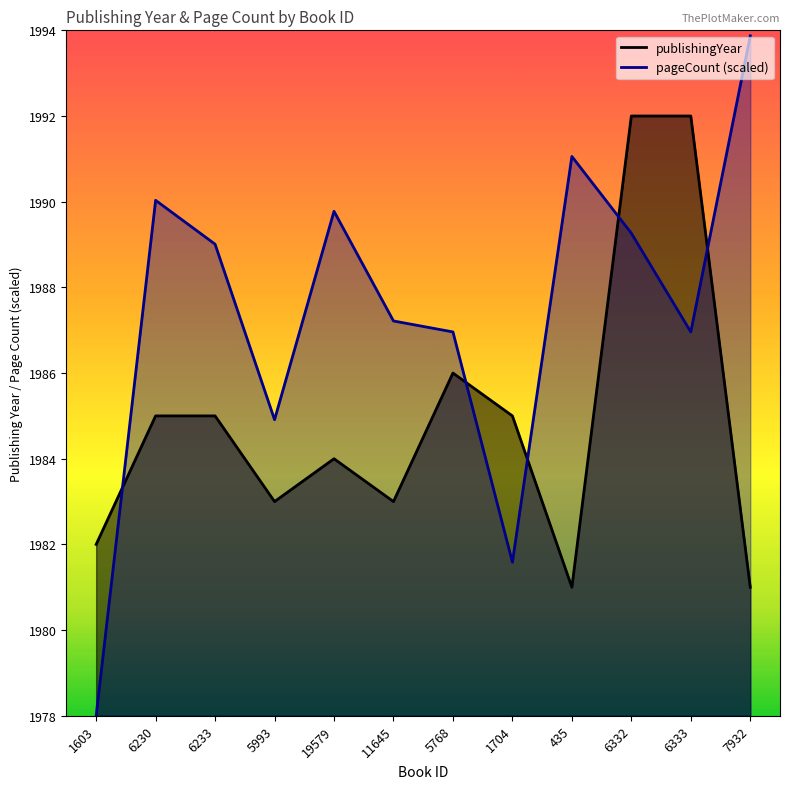

Where do publishingYear and pageCount first cross each other?

1603 and 6230